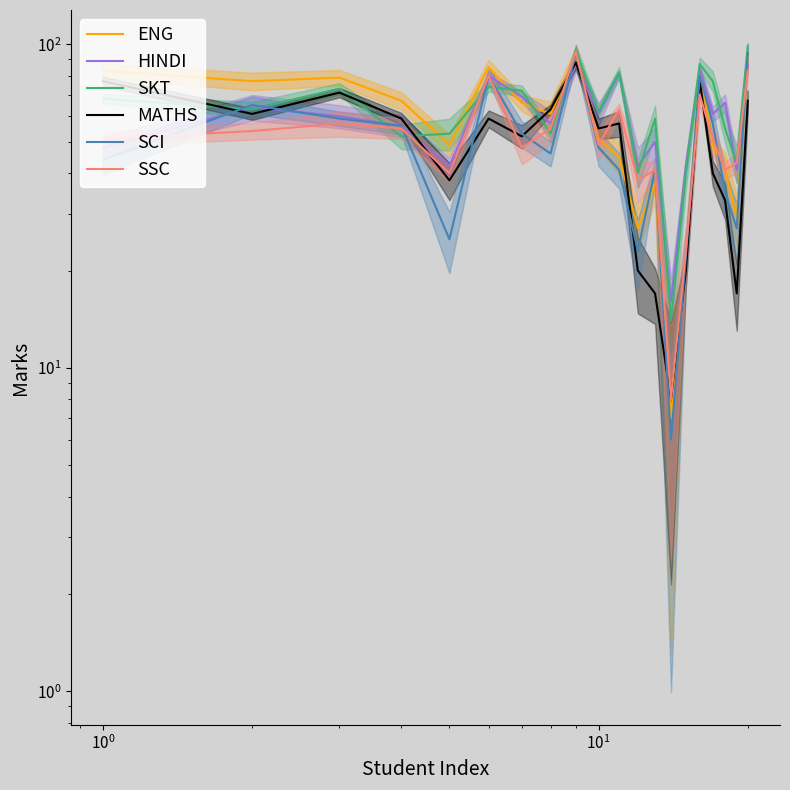

Which series changed the most between 7 and 14?

MATHS